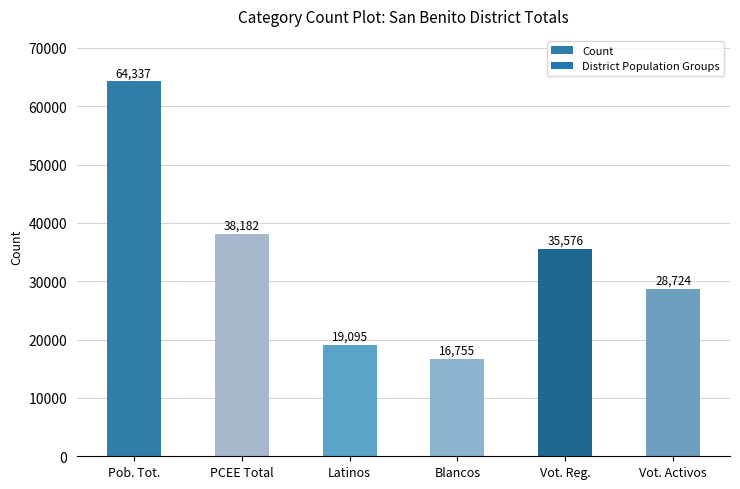

What is the label of the 6th bar from the left?

Vot. Activos